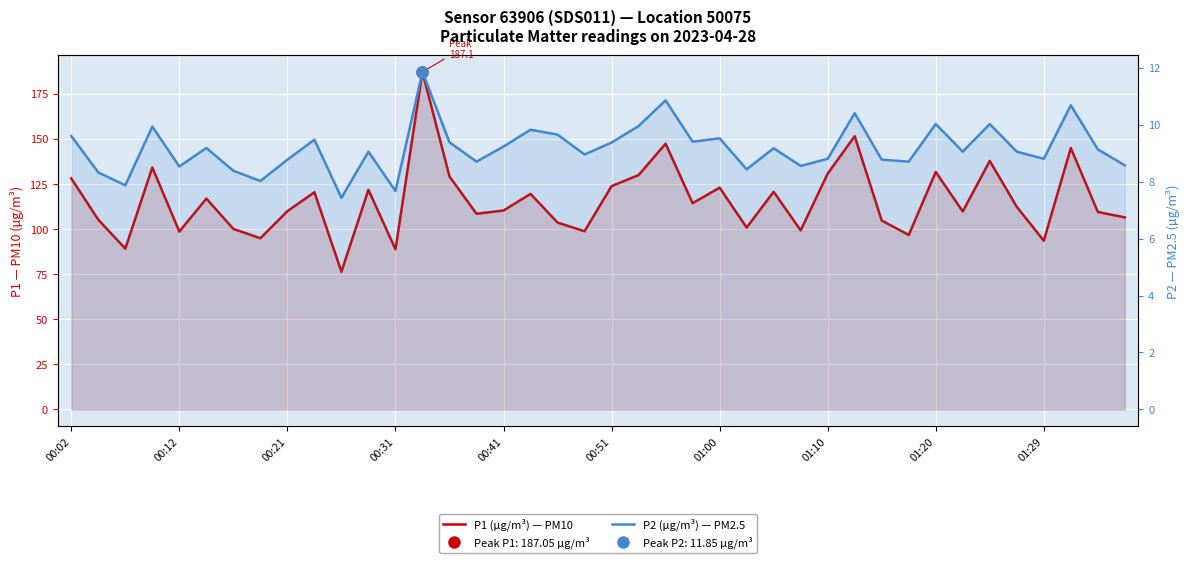

True or false: P2 (µg/m³) — PM2.5 and P1 (µg/m³) — PM10 intersect in this chart.

False